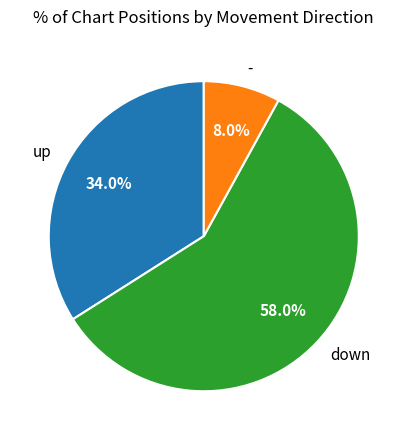

Between - and up, which is larger?

up